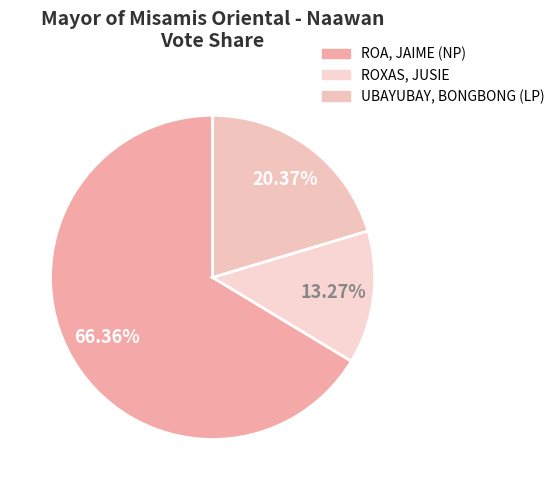

Does UBAYUBAY, BONGBONG (LP) account for over 50% of the chart?

No